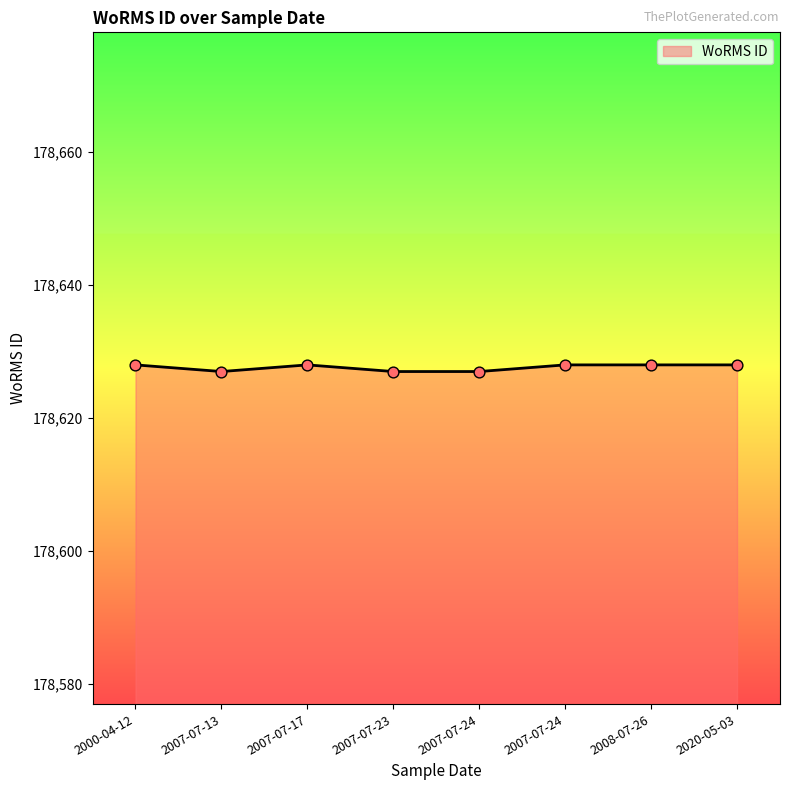

Approximately how many times larger is the value at 2000-04-12 compared to 2007-07-23?

1.0